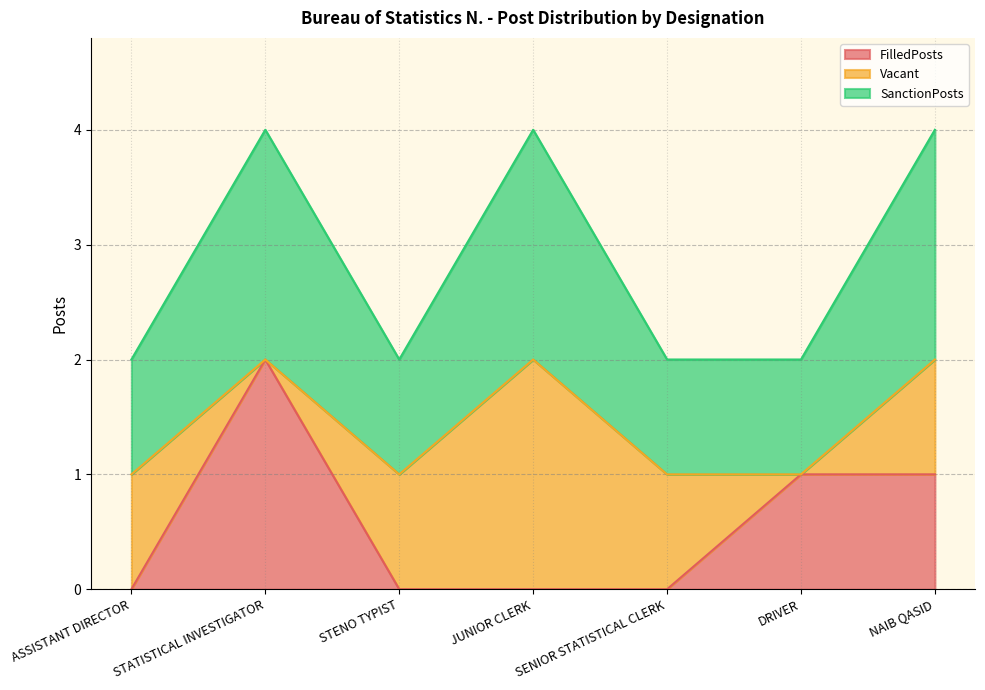

True or false: FilledPosts has a value of 3 at STATISTICAL INVESTIGATOR.

False